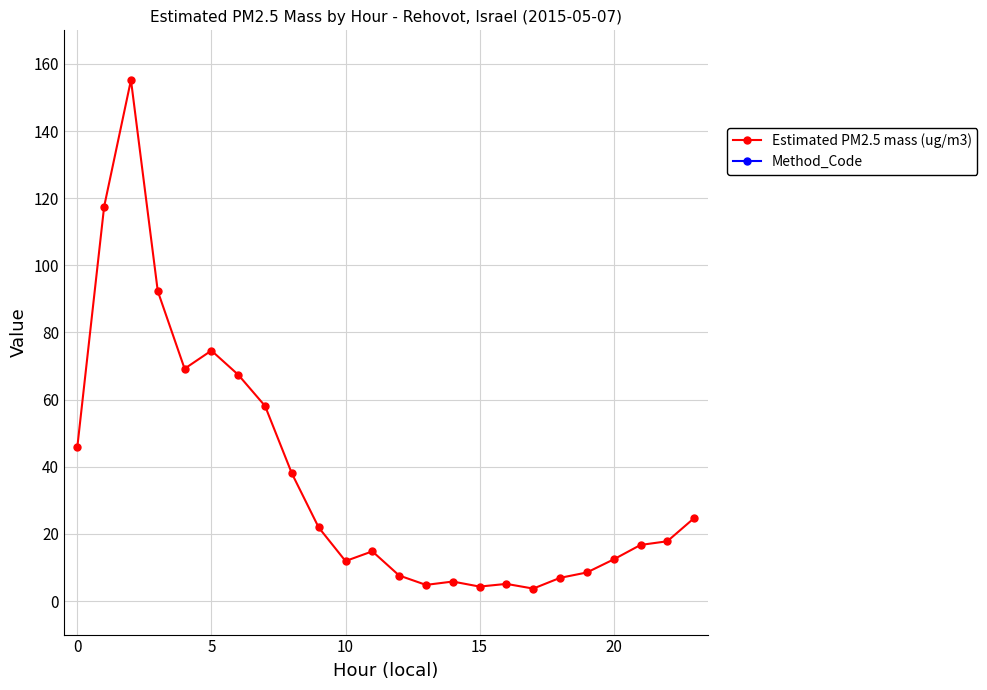

Between 11 and 7, which is larger?

7